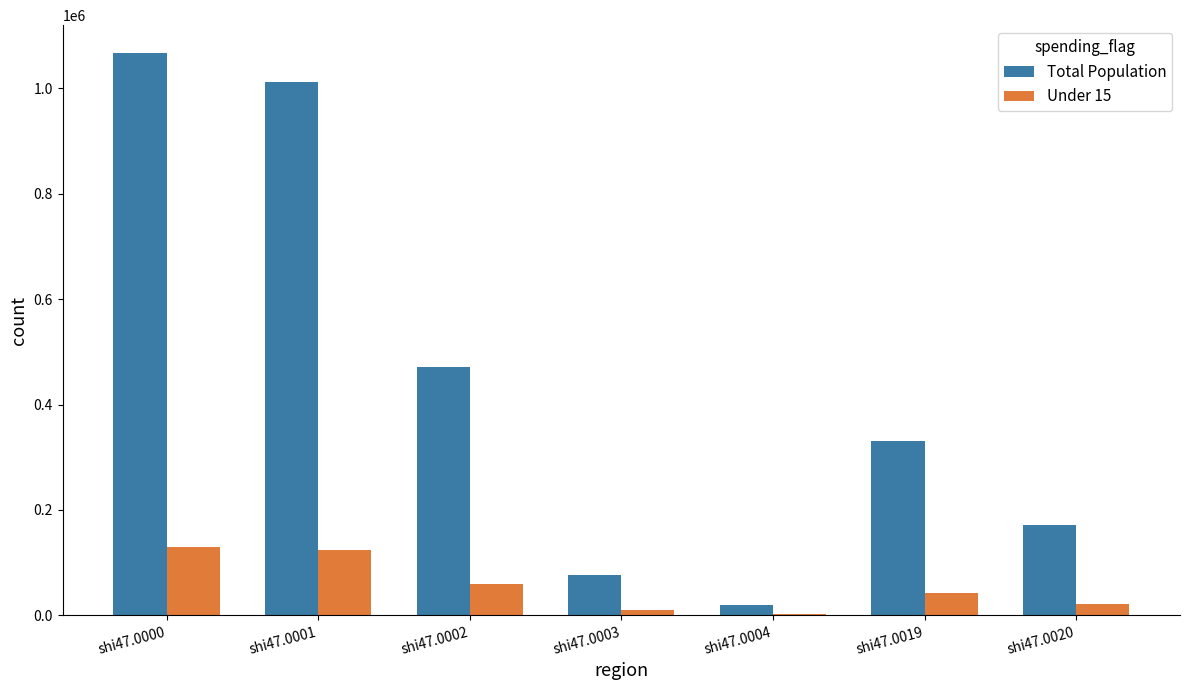

Which category has the highest value in the Total Population series?

shi47.0000